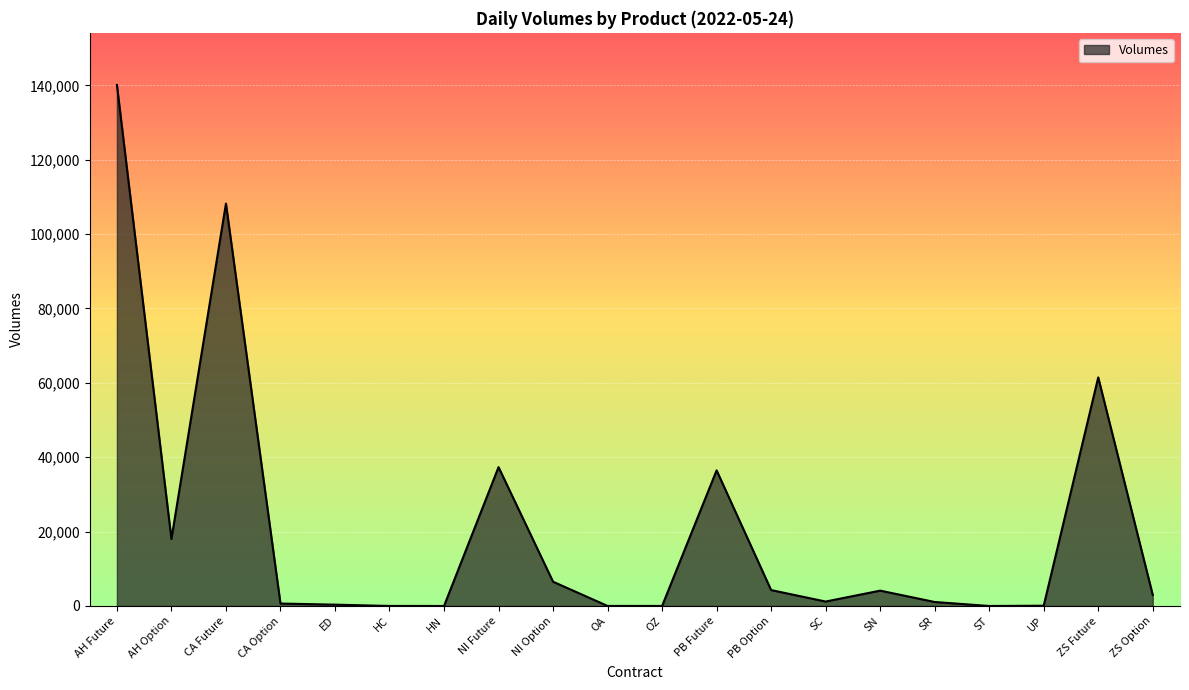

The value at AH Future is 83609. True or false?

False